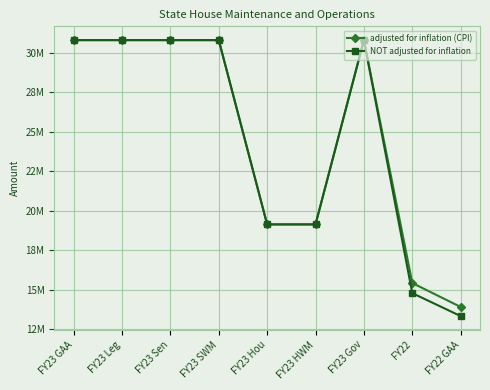

Does the chart have visible grid lines?

Yes